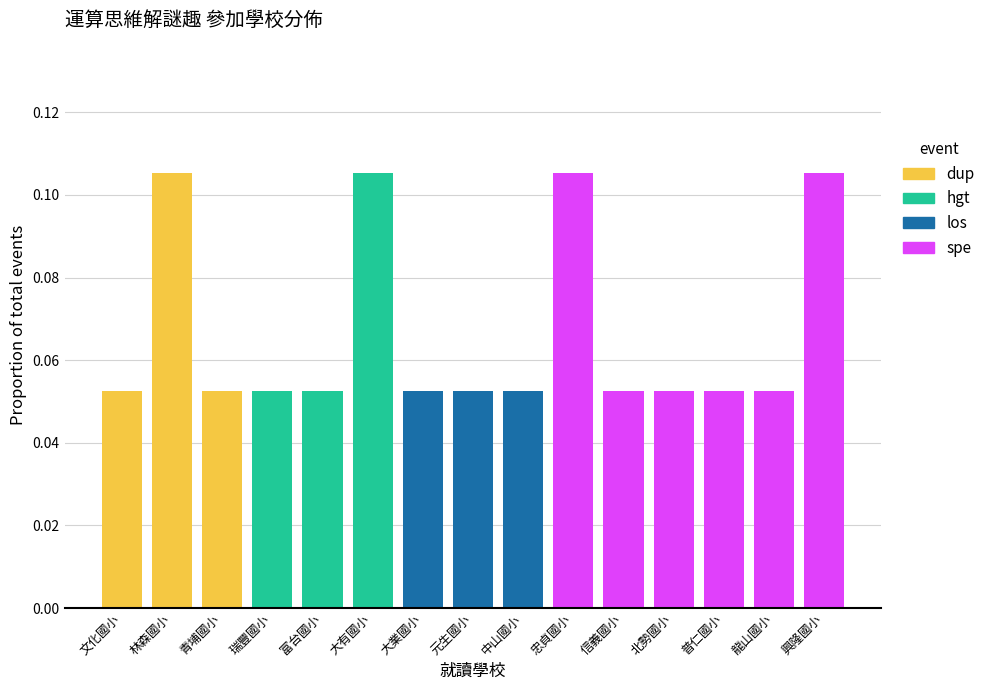

True or false: dup has a value of -0.1 at 北勢國小.

False